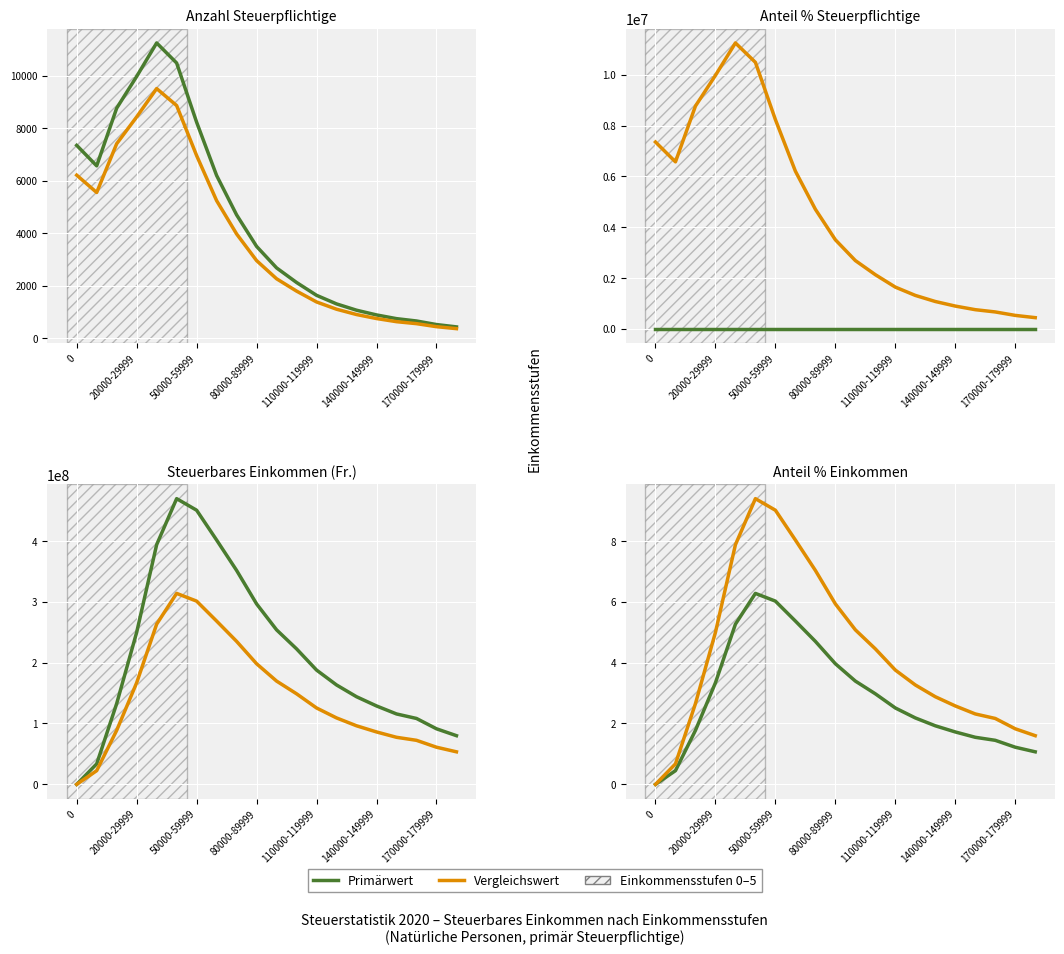

Which category has the highest value in the Steuerbares Einkommen (Franken) series?

40000-49999